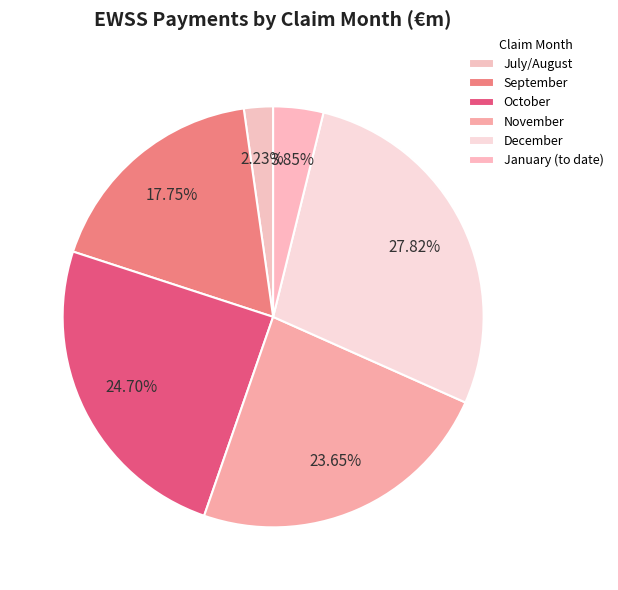

Which slice is the largest?

December